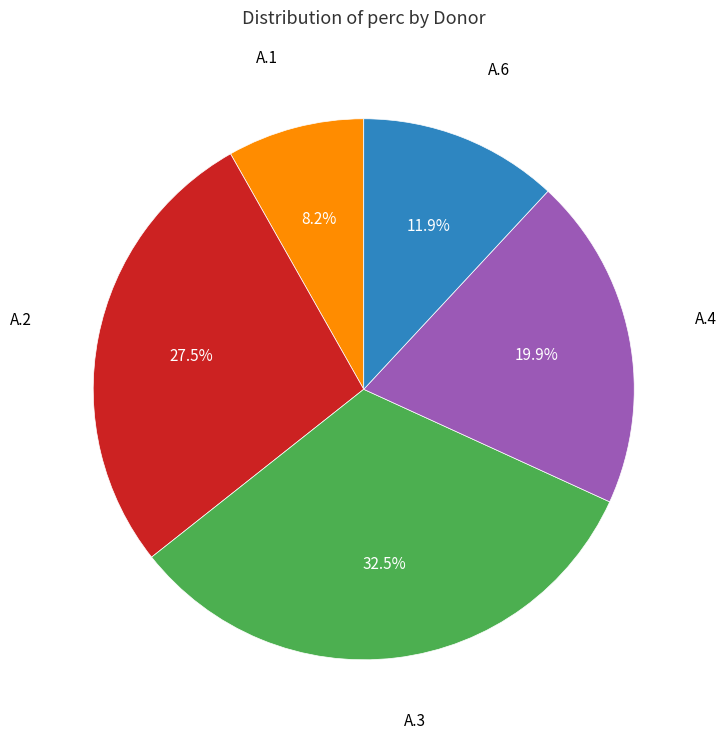

Is there any slice that represents more than half of the pie?

No